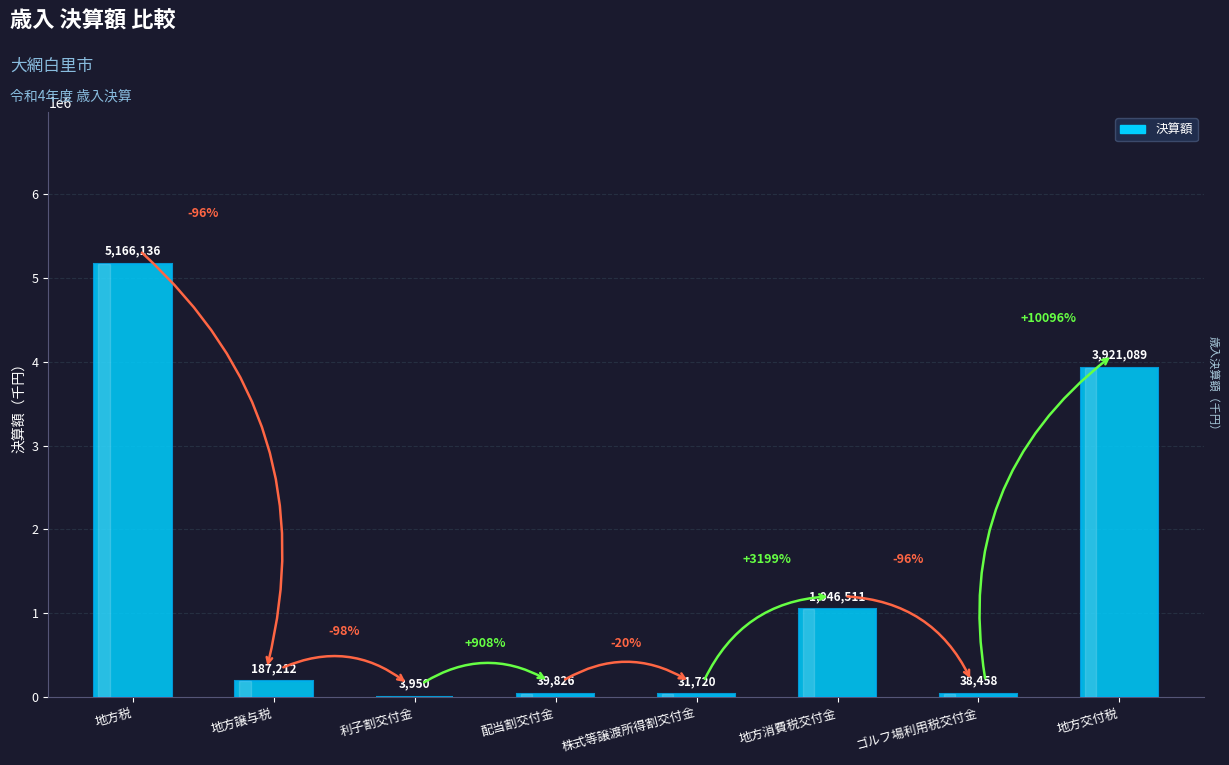

What is the maximum value shown in the chart?

5166136